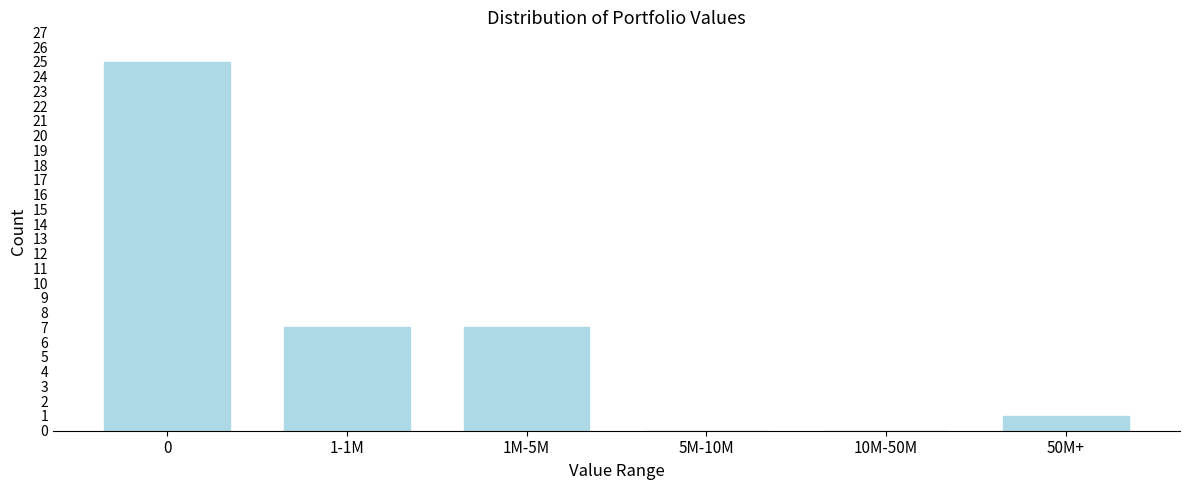

Reading left to right, extract all data points from this chart.

0=25	1-1M=7	1M-5M=7	5M-10M=0	10M-50M=0	50M+=1